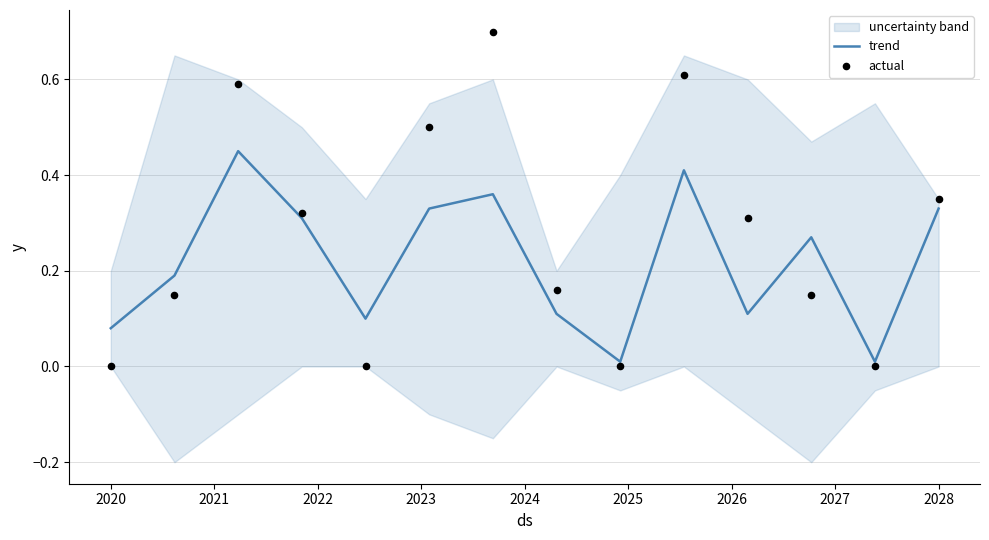

At which category is the sum across all series the highest?

2026